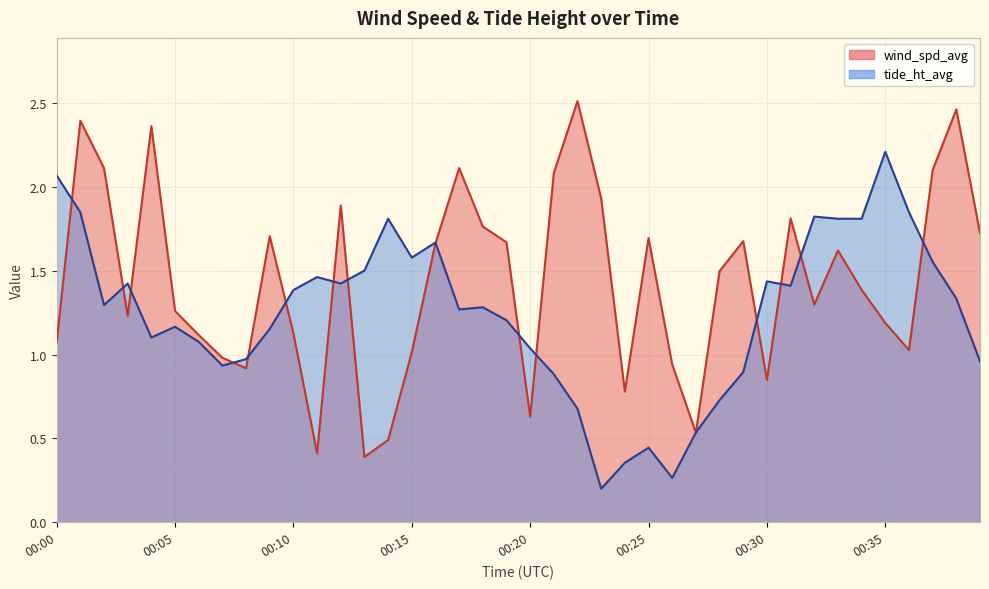

What is the difference between the highest and lowest values at 00:32?

0.5